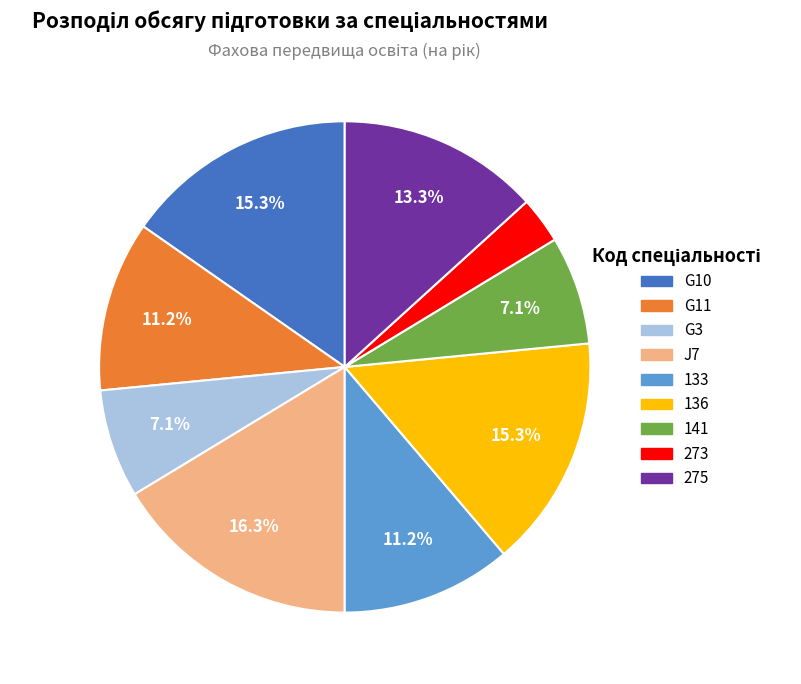

Does G11 account for over 50% of the chart?

No